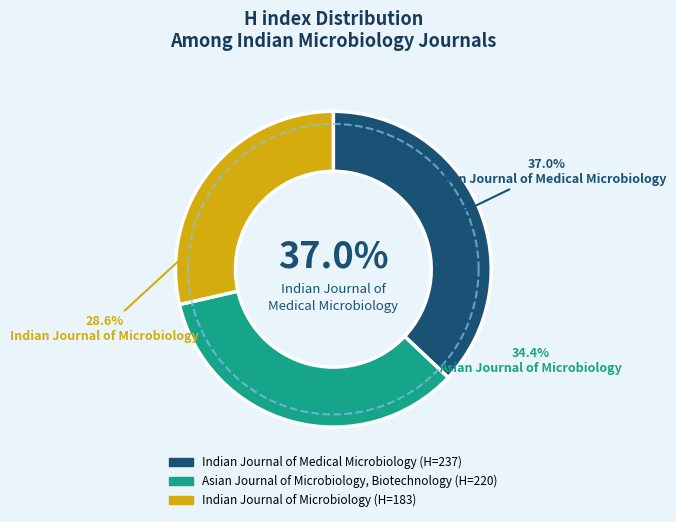

Rank the categories by value from highest to lowest.

Indian Journal of Medical Microbiology, Asian Journal of Microbiology, Biotechnology, Indian Journal of Microbiology